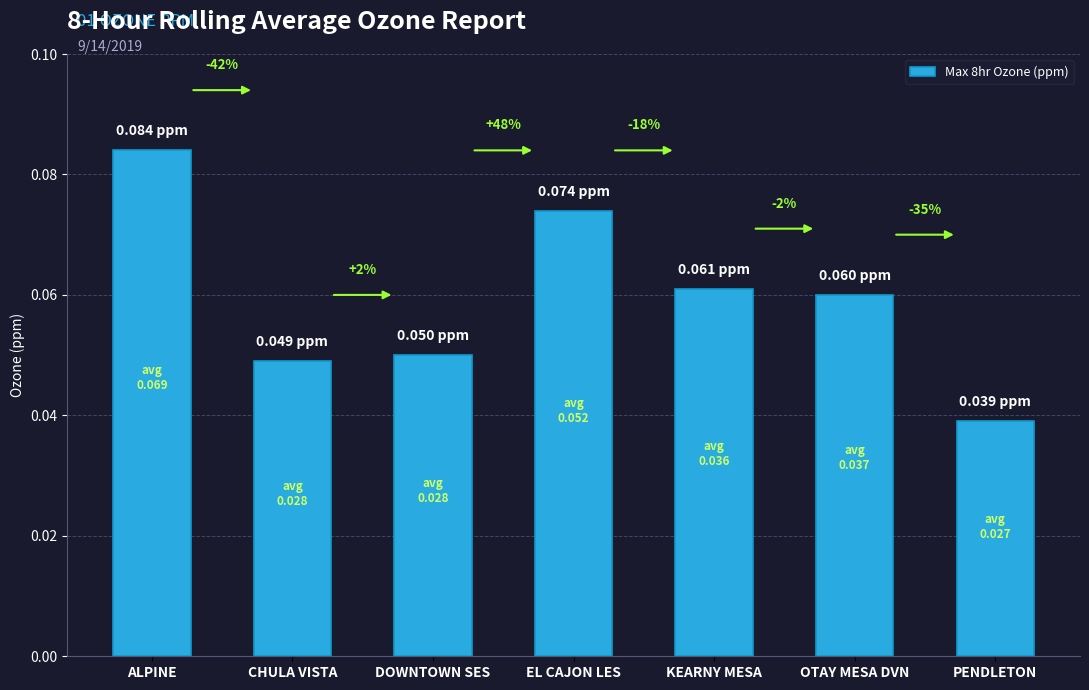

True or false: the data shows 0.1 at PENDLETON.

False